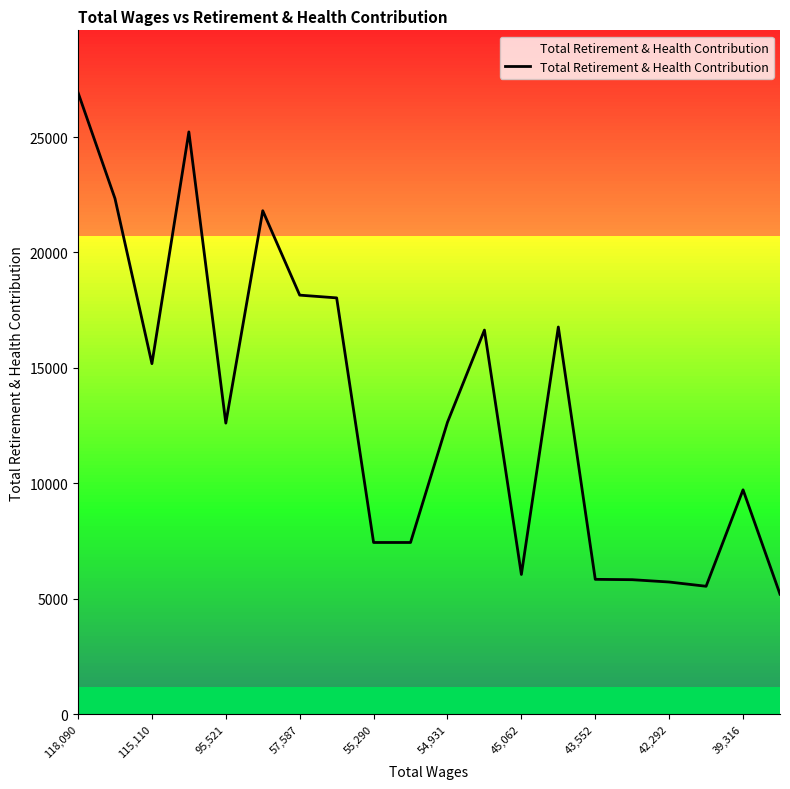

How many series are shown in this chart?

1